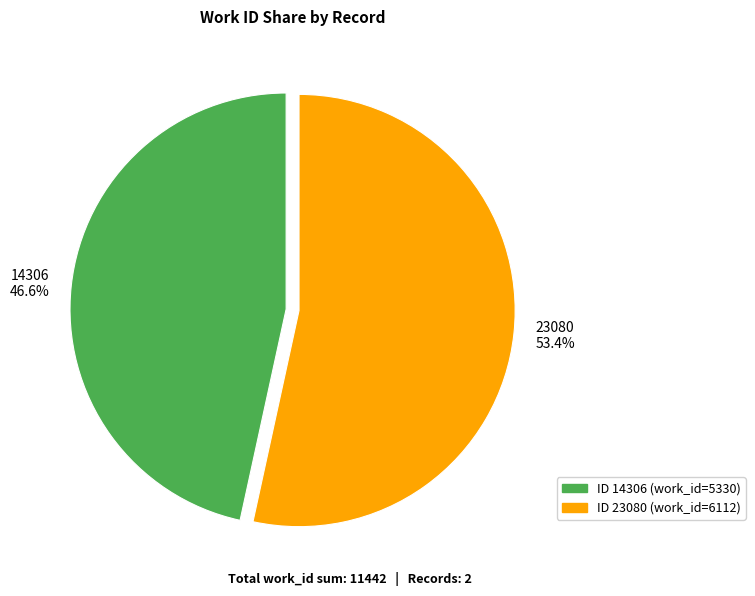

Is it true that 23080 is 45% of the pie?

False